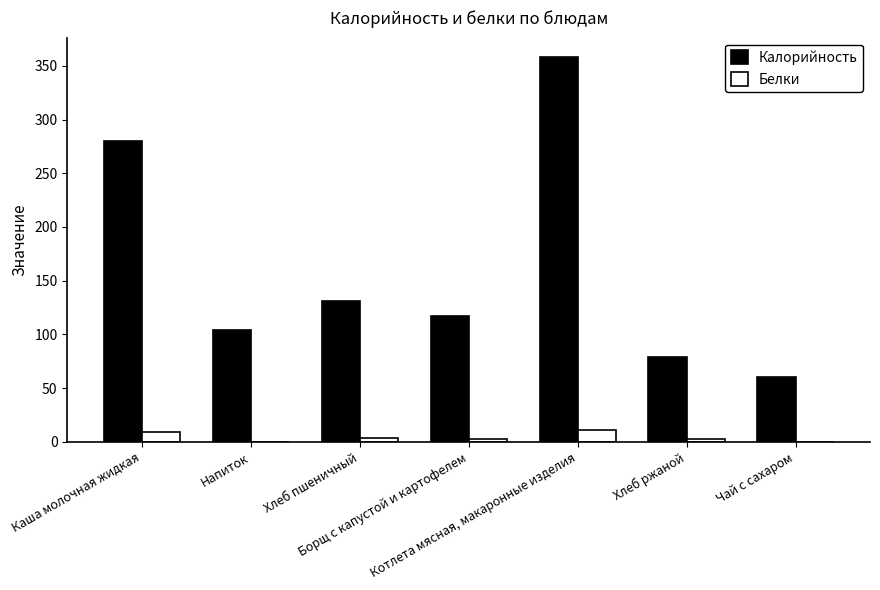

The value of Калорийность at Каша молочная жидкая is 279.7. True or false?

True